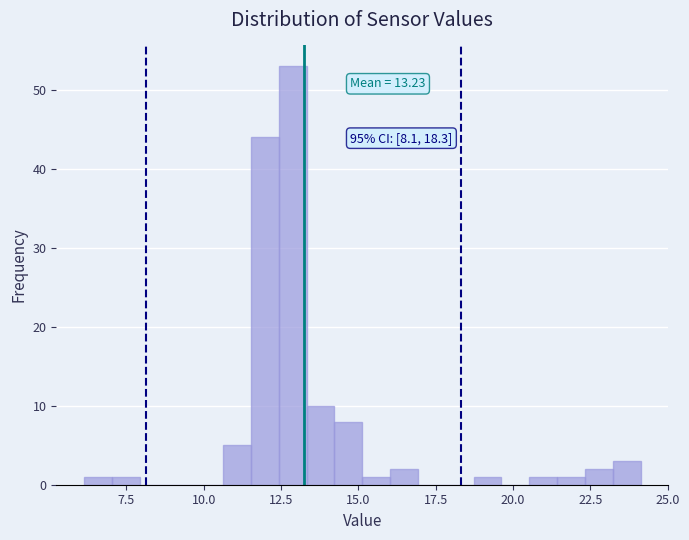

Around what value on the x-axis is the tallest bar? Give the approximate position of its centre, as read against the axis.

13.0